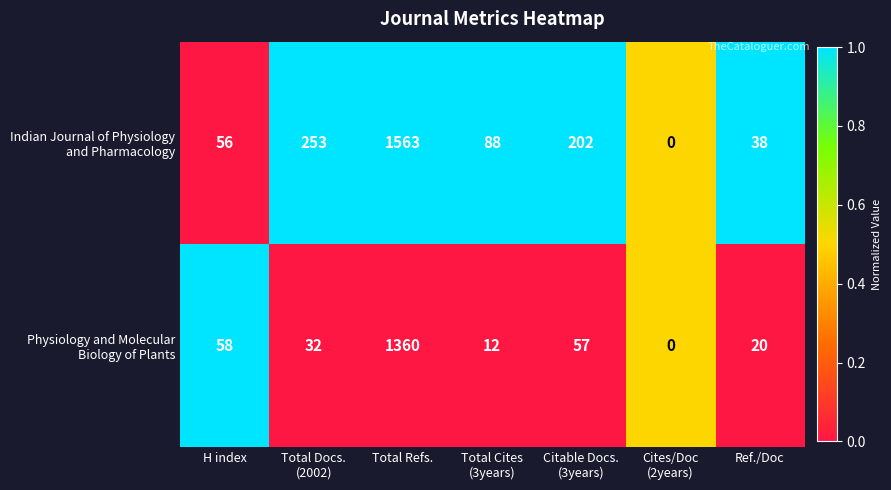

At which category is the sum across all series the highest?

Total Refs.